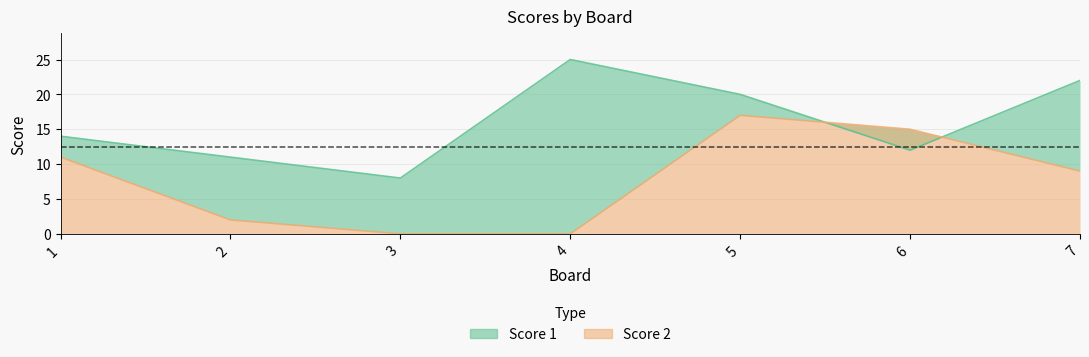

The value of Score 2 at 2 is 1. True or false?

False